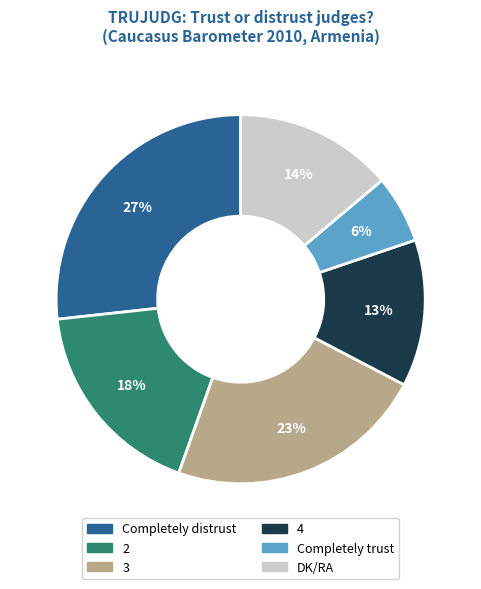

Does Completely distrust represent more than half of the total?

No